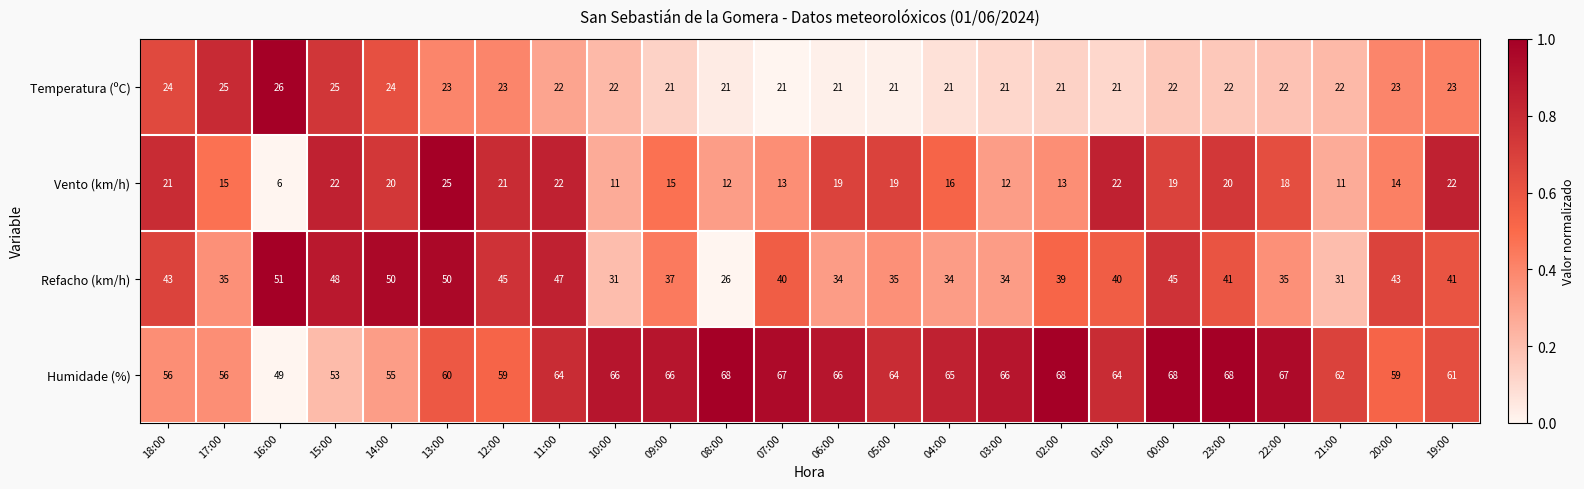

At which category is the sum across all series the highest?

13:00